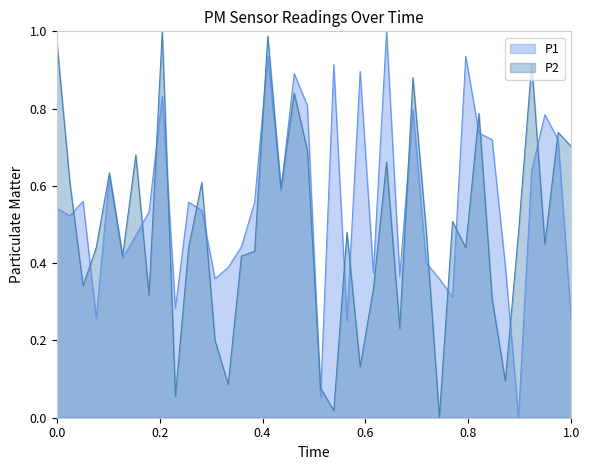

How many categories are shown in the chart?

40